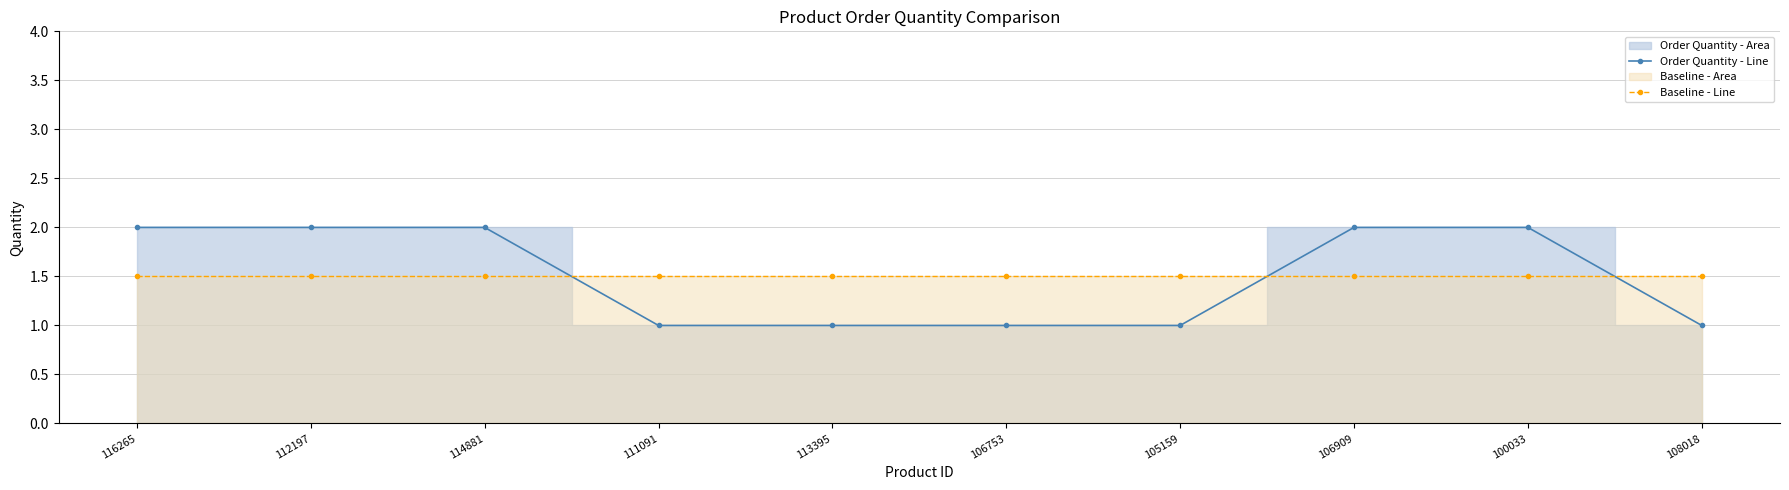

What is the maximum value for Baseline - Line?

1.5